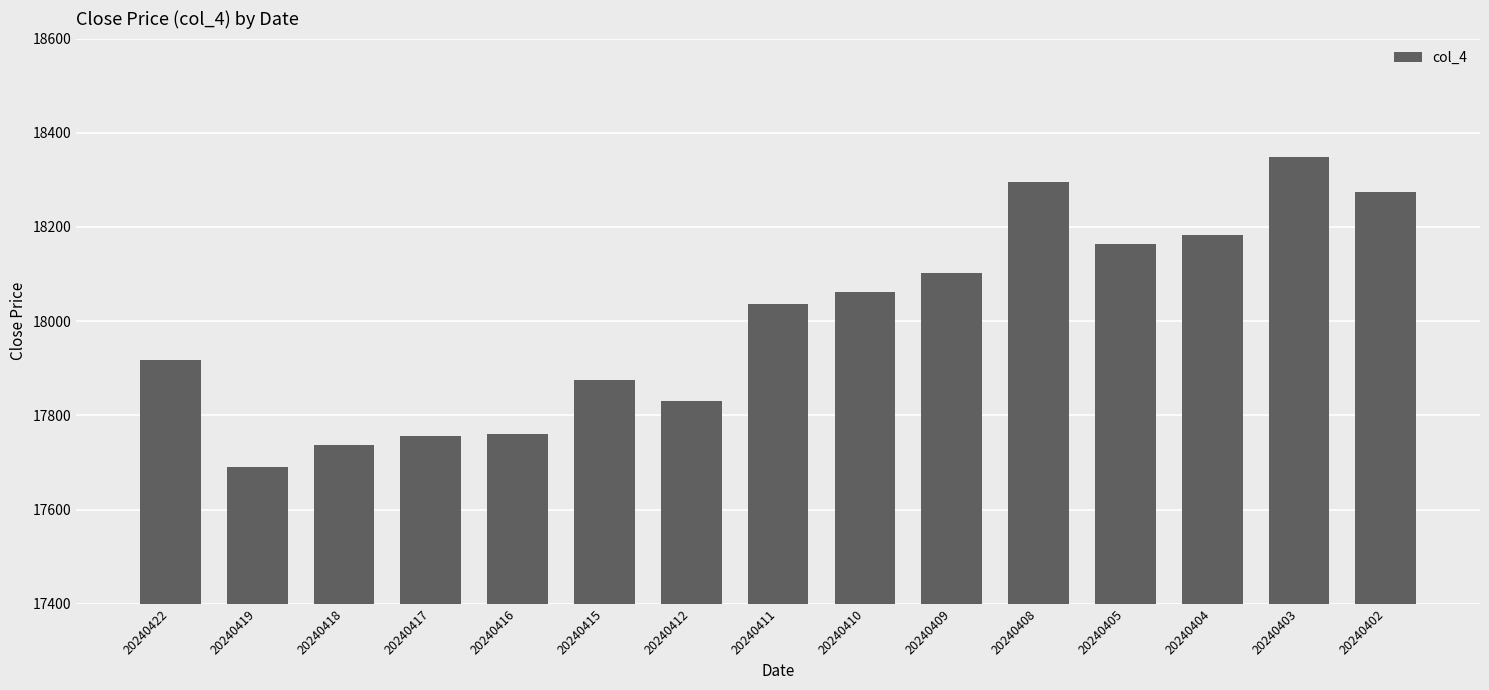

Is it true that the value at 20240418 is 28531?

False